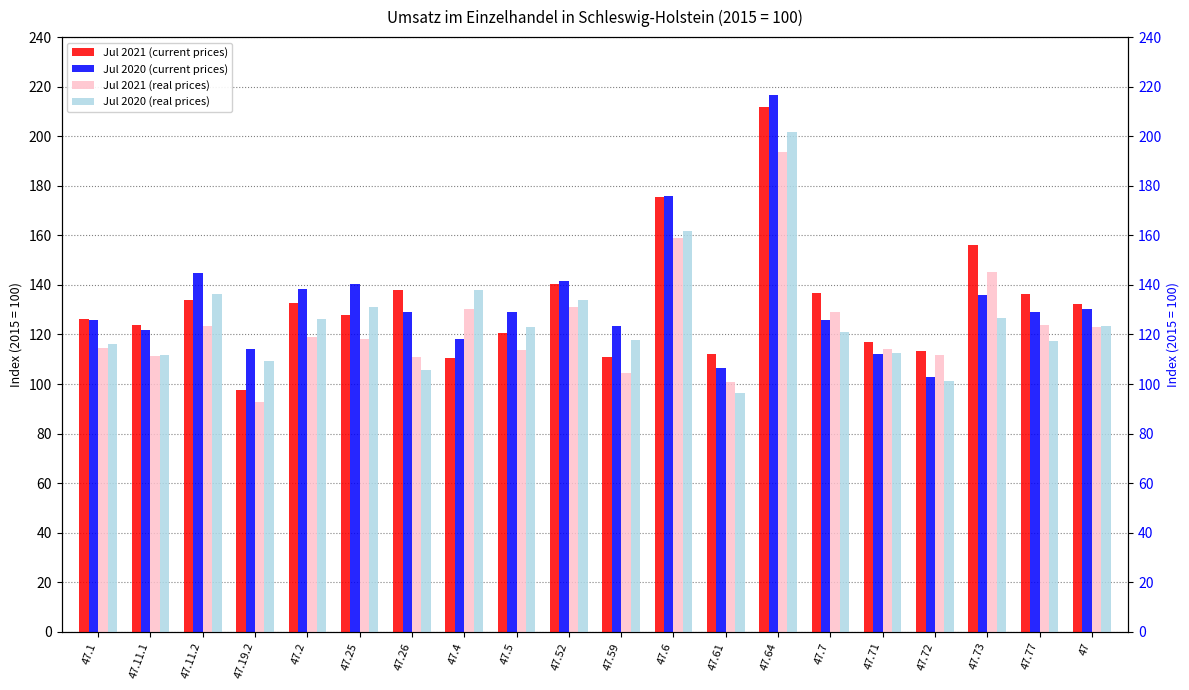

How many values in the Jul 2021 (real prices) series exceed 118?

10